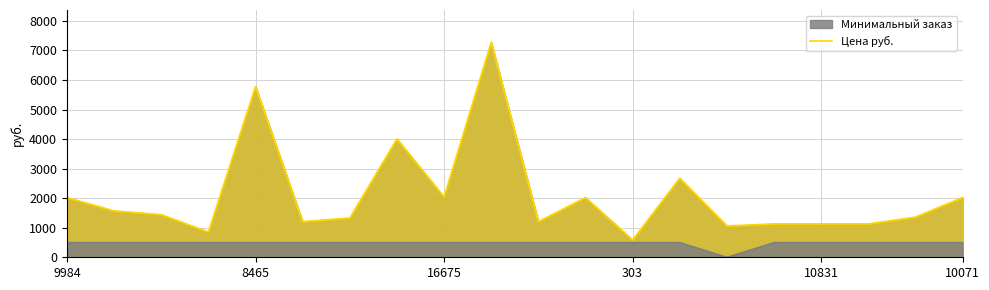

Is it true that Цена руб. equals 577.2 at 16675?

False